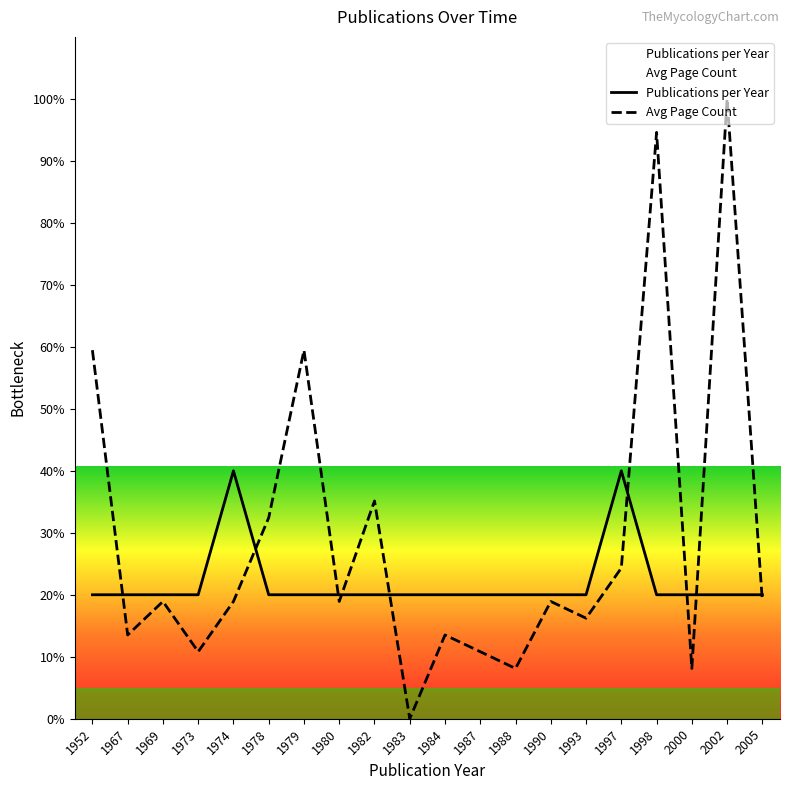

Reading left to right, extract all data points from this chart.

Publications per Year: 20.0	20.0	20.0	20.0	40.0	20.0	20.0	20.0	20.0	20.0	20.0	20.0	20.0	20.0	20.0	40.0	20.0	20.0	20.0	20.0
Avg Page Count: 59.5	13.5	18.9	10.8	18.9	32.4	59.5	18.9	35.1	0.0	13.5	10.8	8.1	18.9	16.2	24.3	94.6	8.1	100.0	18.9